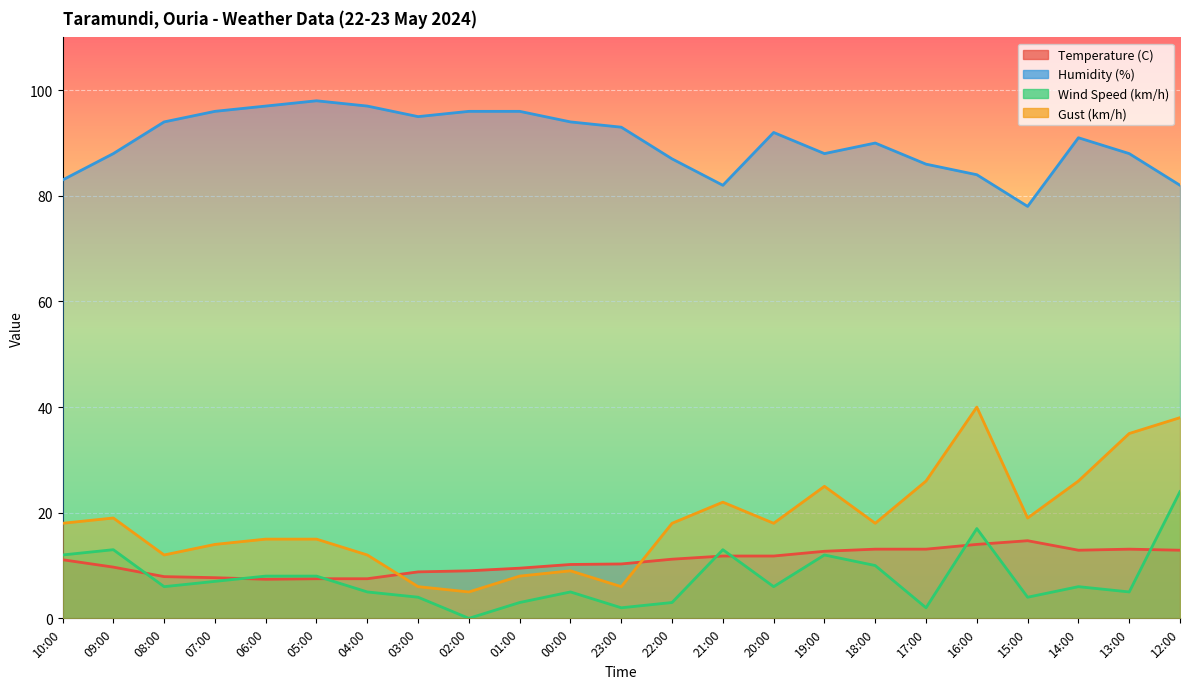

True or false: Humidity (%) and Gust (km/h) cross at least once.

False